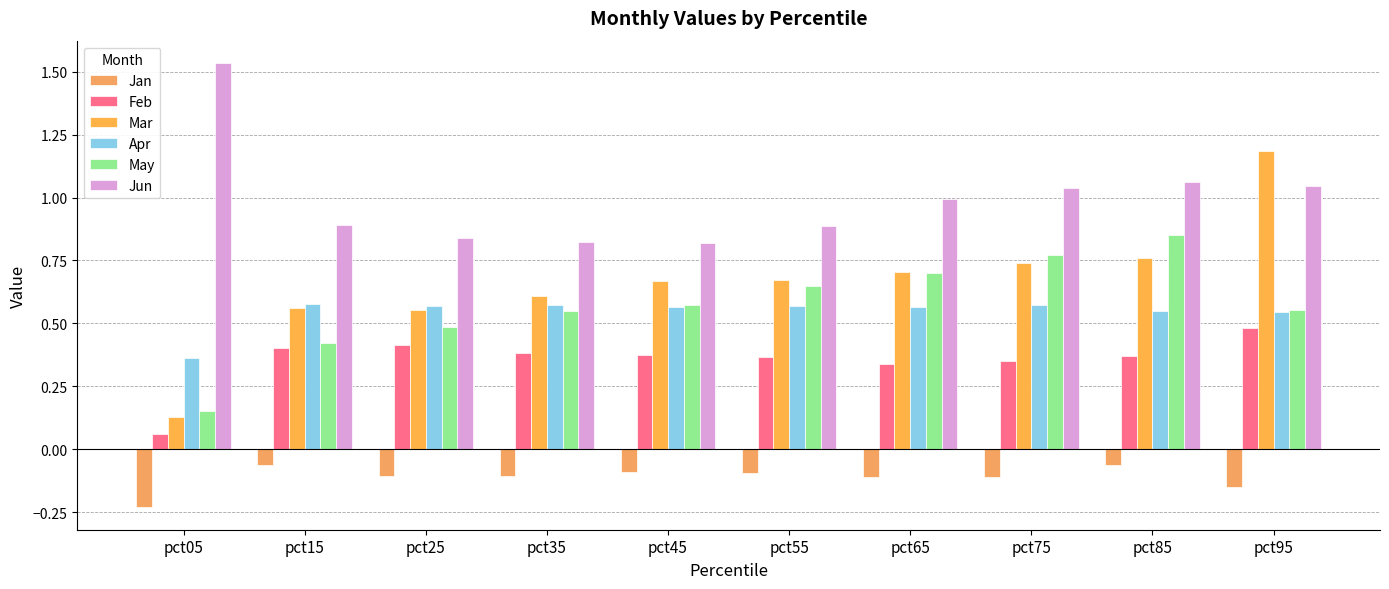

Are the bars grouped side by side (vs. stacked)?

Yes